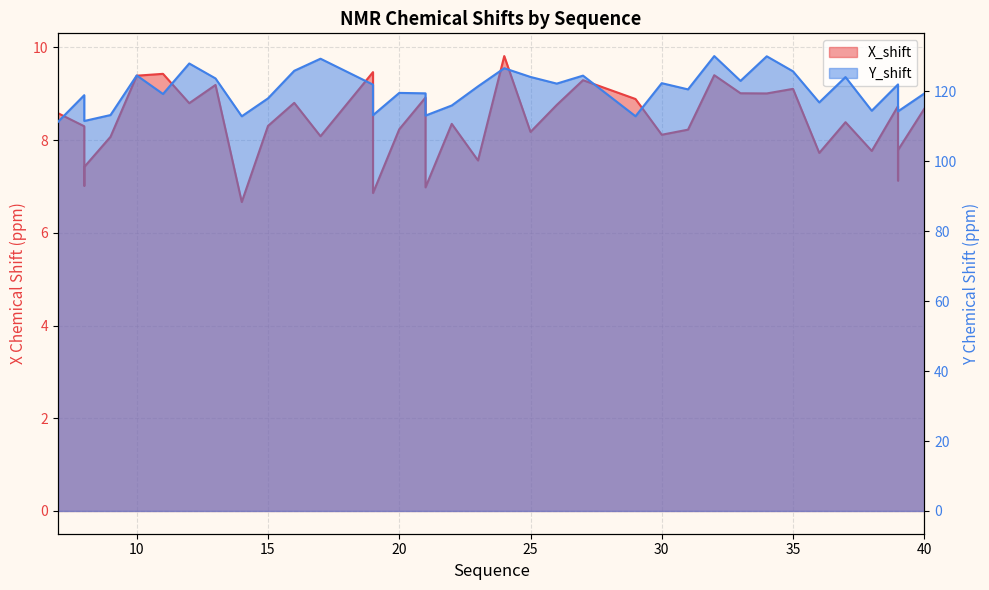

How many distinct data groups are displayed?

2